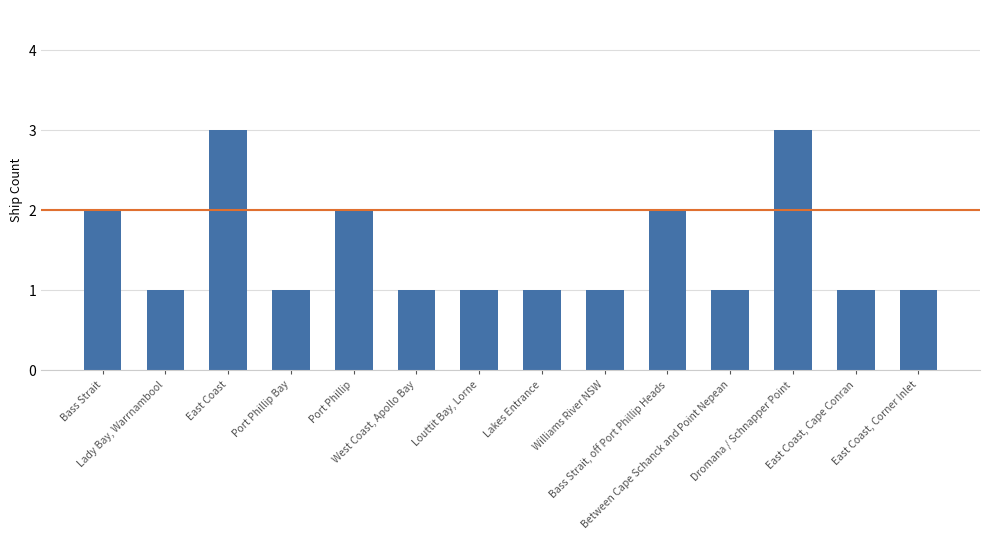

What is the smallest value displayed?

1